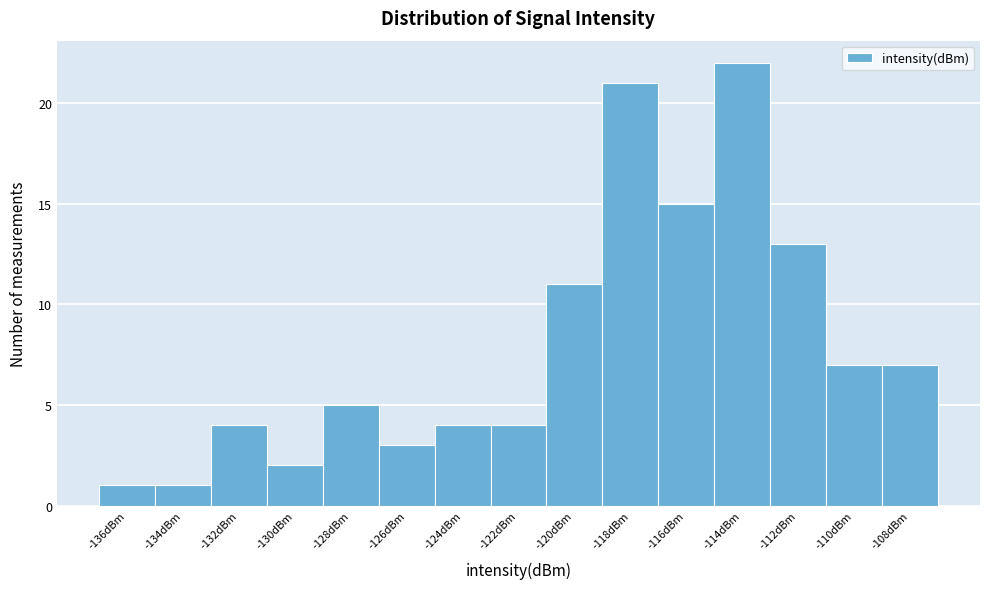

Reading left to right, what are all the values shown in this chart?

1	1	4	2	5	3	4	4	11	21	15	22	13	7	7